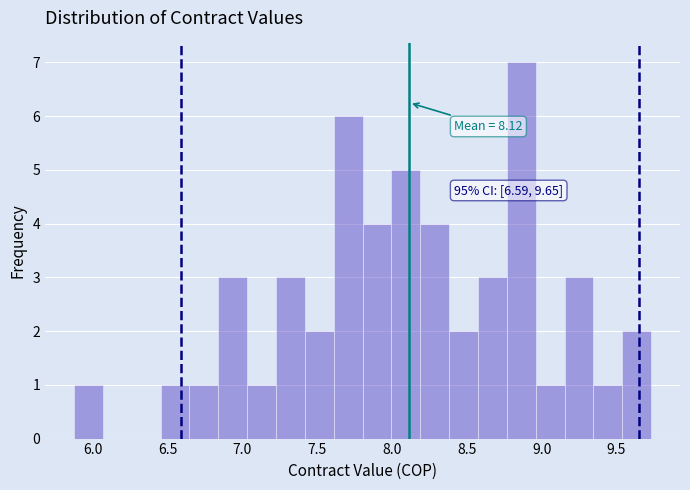

Around what value on the x-axis is the tallest bar? Give the approximate position of its centre, as read against the axis.

8.85